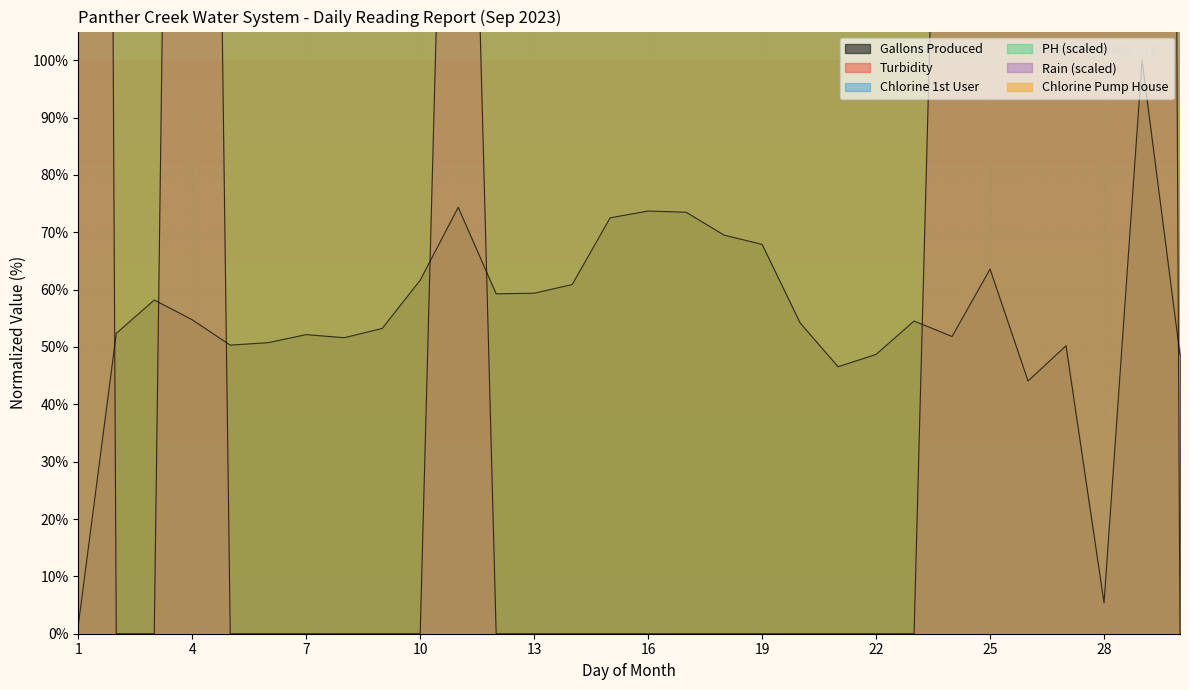

Is the value of Turbidity at 9 greater than the value of Chlorine 1st User at 19?

No